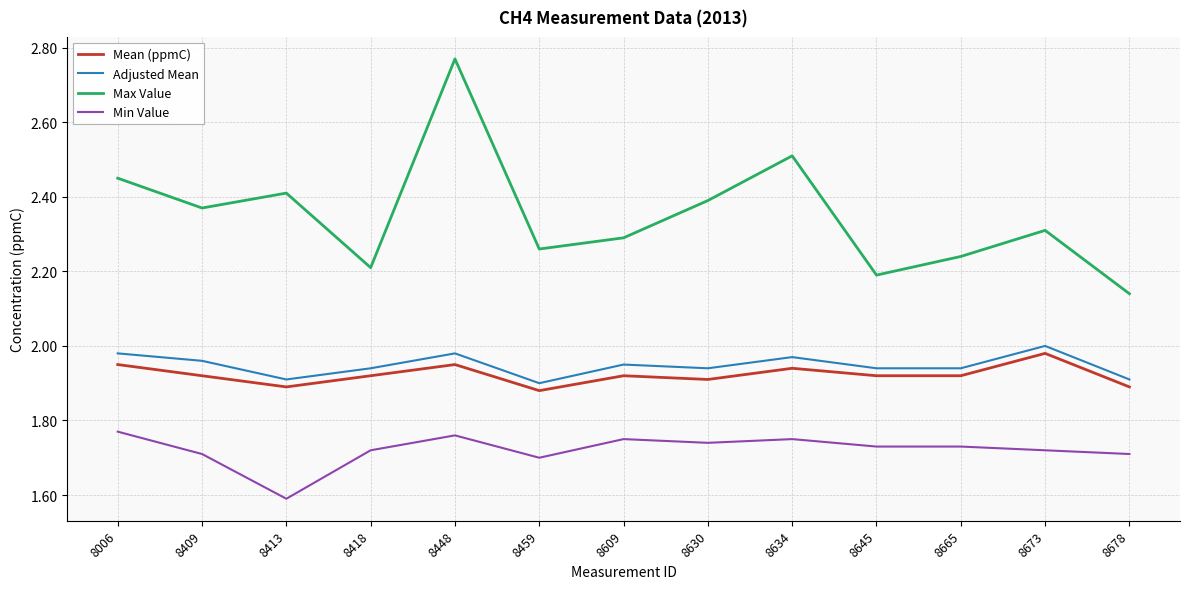

Which series has the largest total across all categories?

Max Value